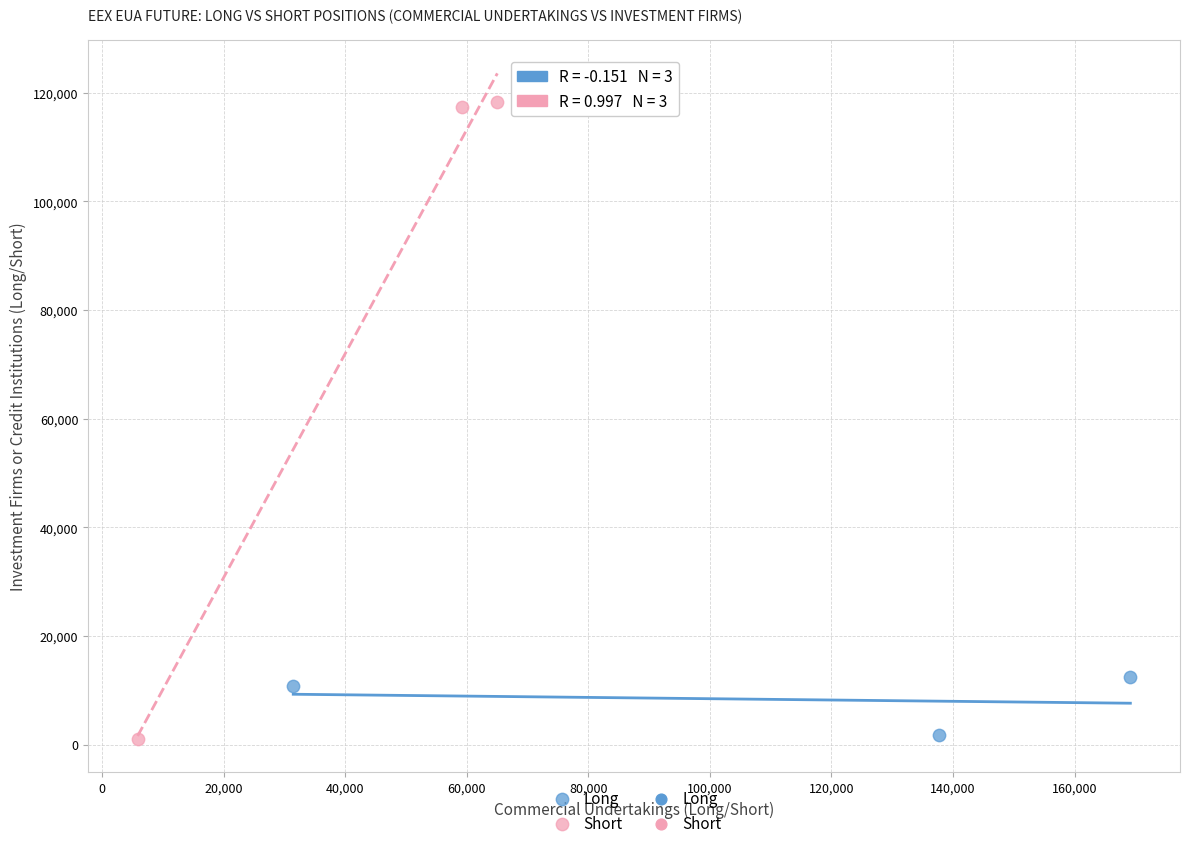

Which series reaches the maximum Y coordinate?

Short